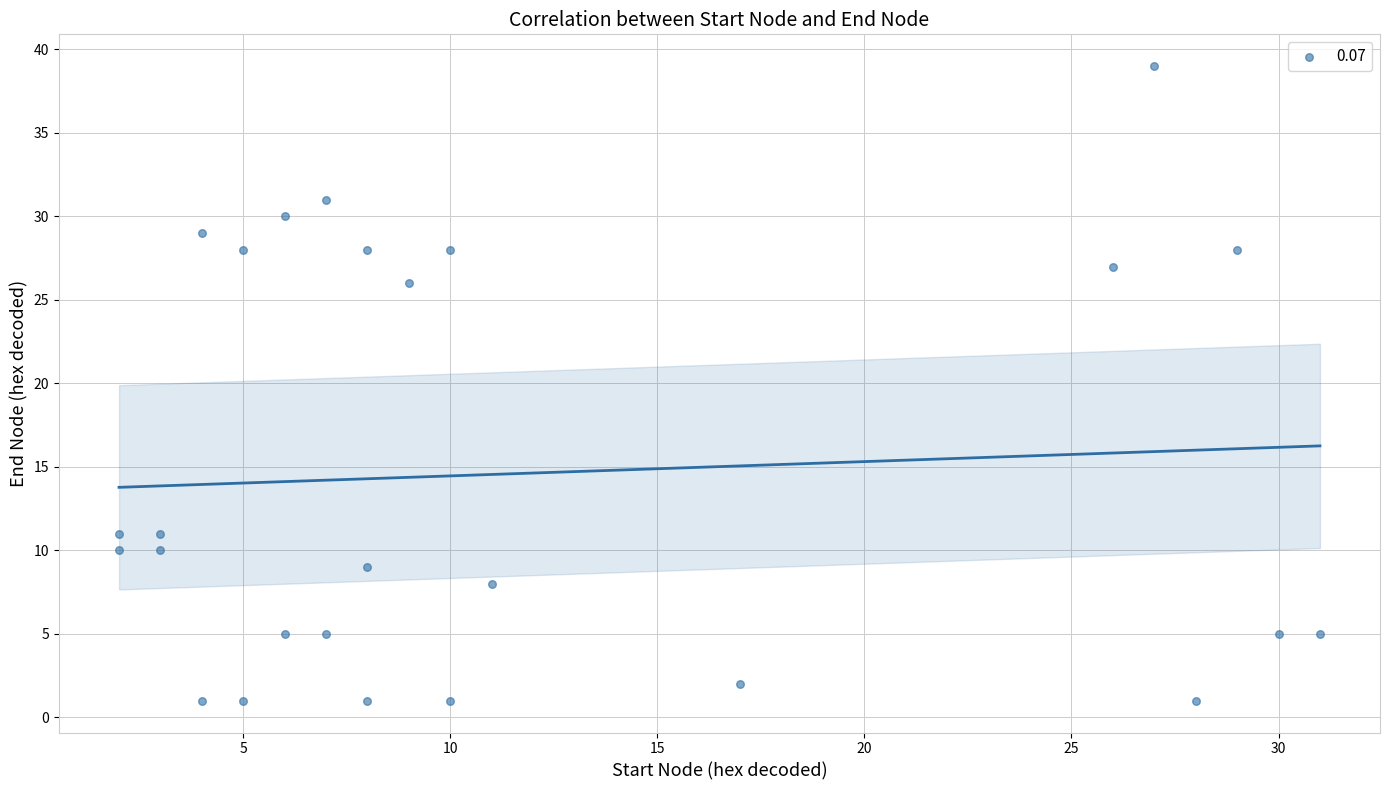

What is the range of X values (max minus min)?

29